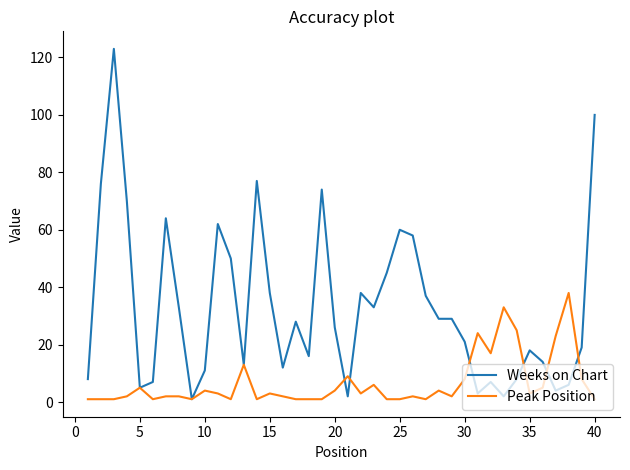

Which series has the largest total across all categories?

Weeks on Chart